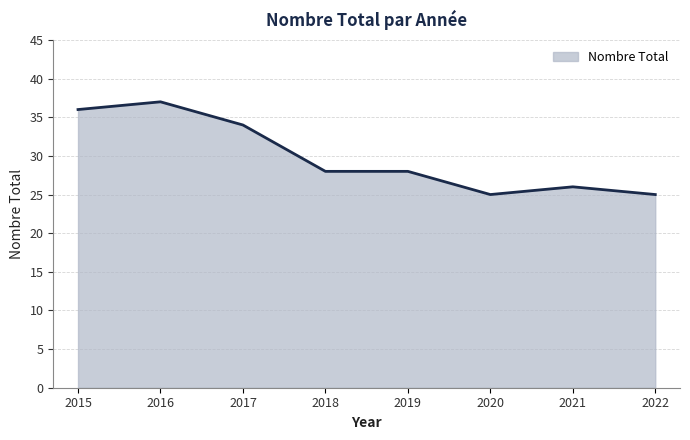

True or false: there are more than 0 points higher than both neighbors.

True